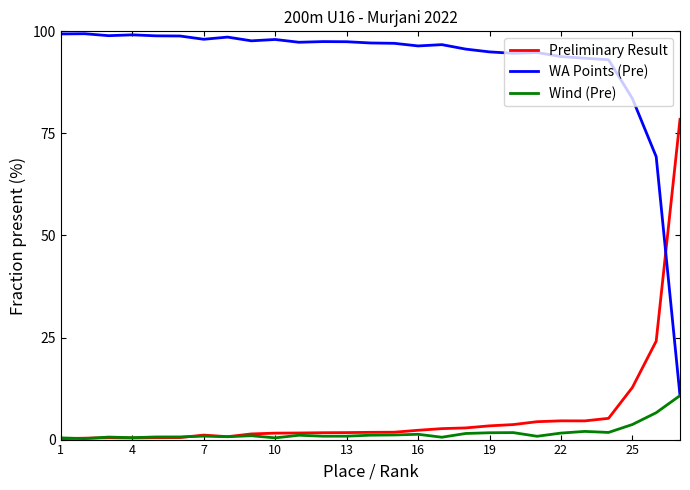

Which series has the largest total across all categories?

WA Points (Pre)